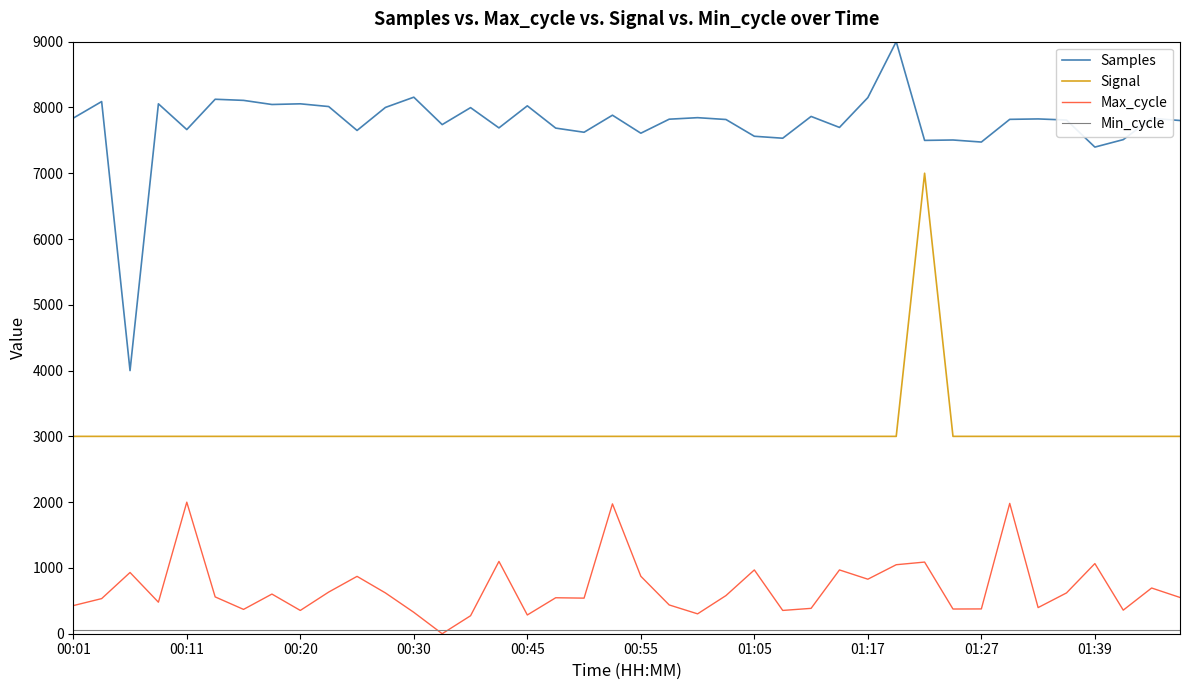

At how many categories does at least one series exceed 680?

40